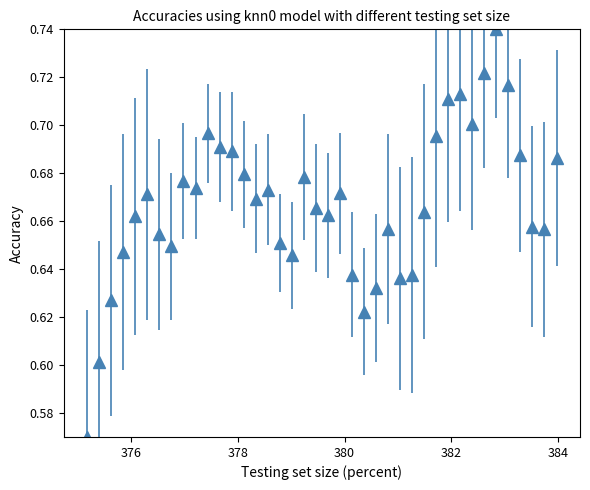

What is the sum of all values?

26.7